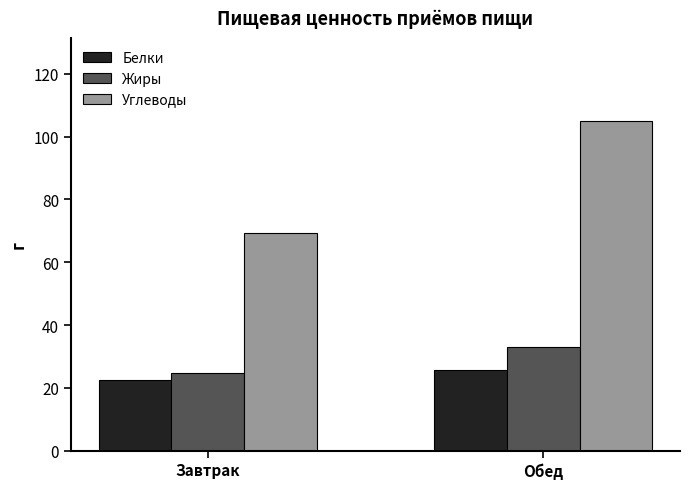

Between Завтрак and Обед, which series saw the biggest shift?

Углеводы